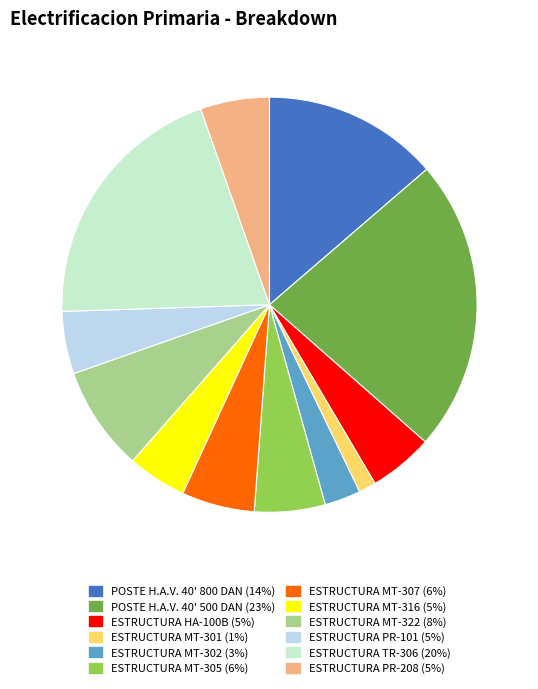

The ESTRUCTURA MT-305 slice represents 6% of the pie. True or false?

True